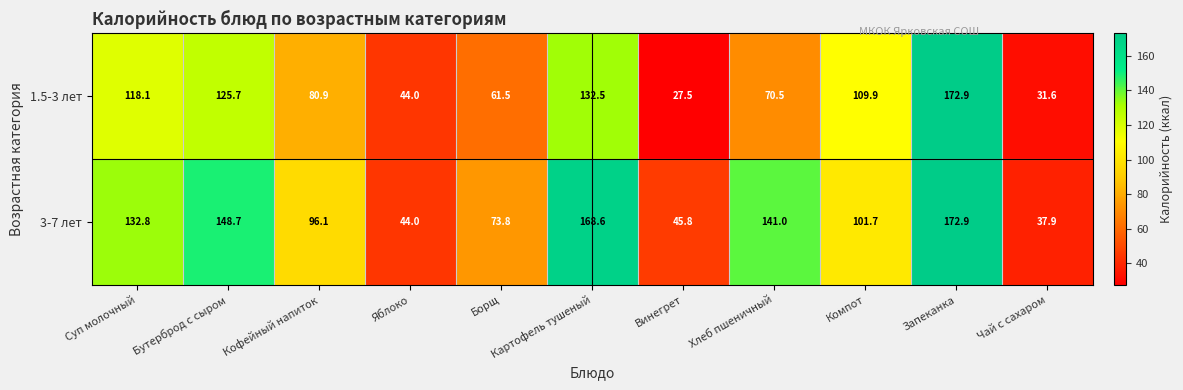

What is the smallest value displayed?

27.5